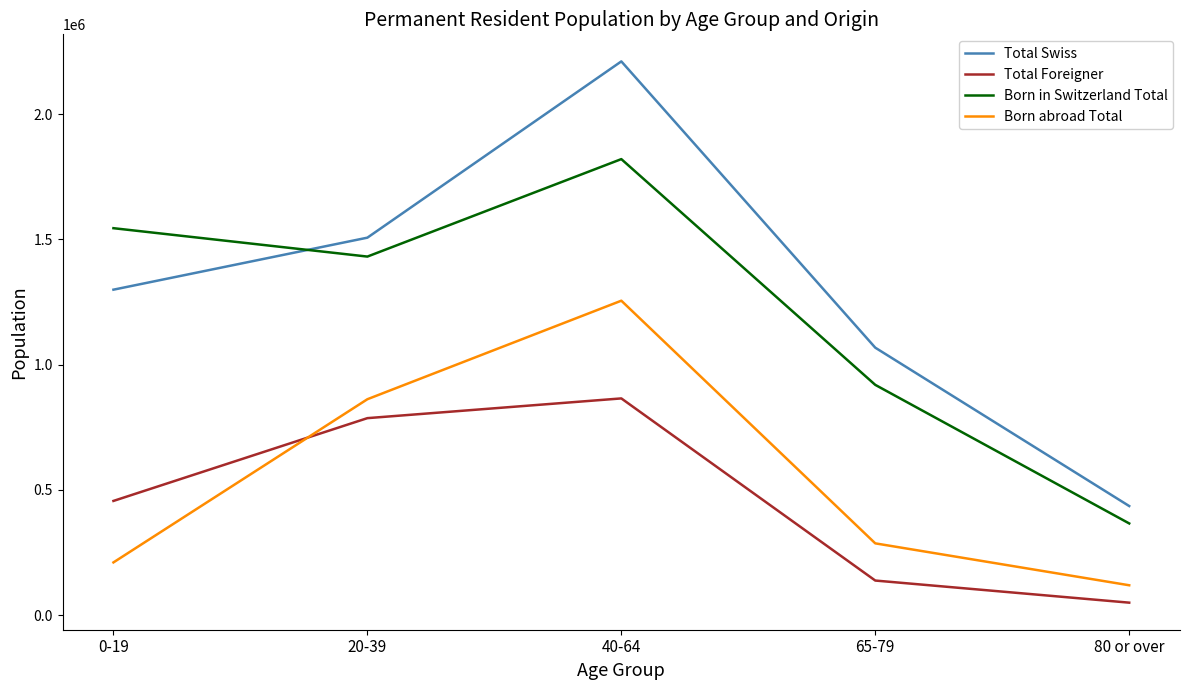

At how many categories does at least one series exceed 491394?

4